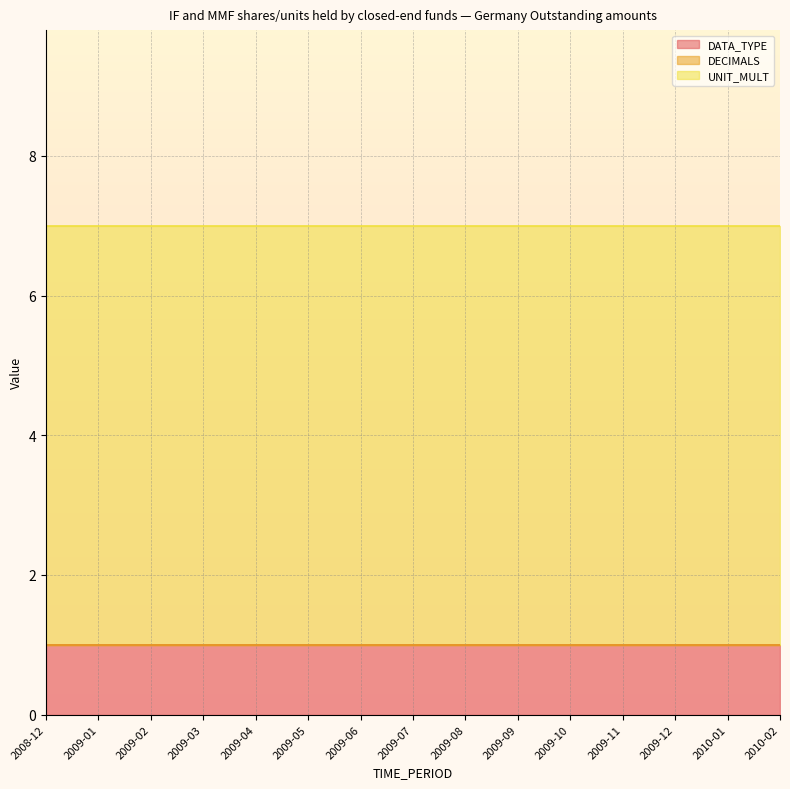

What position from the left is 2009-03?

4